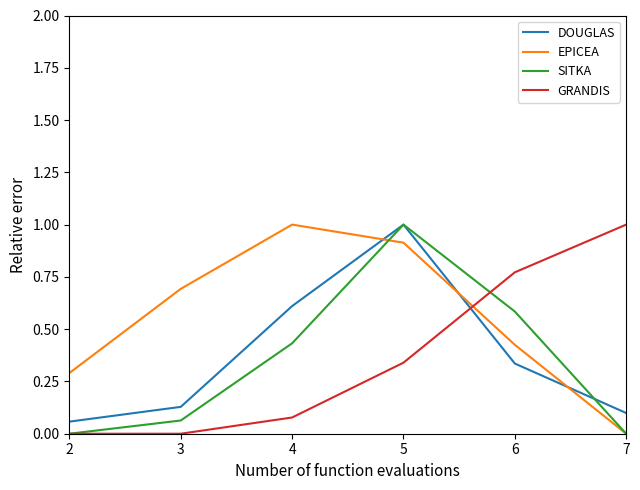

Rank the series at 6 from highest to lowest value.

GRANDIS, SITKA, EPICEA, DOUGLAS